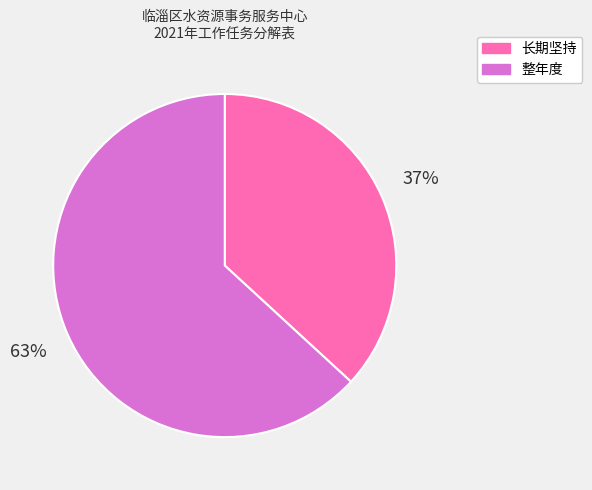

The 整年度 slice represents 49% of the pie. True or false?

False